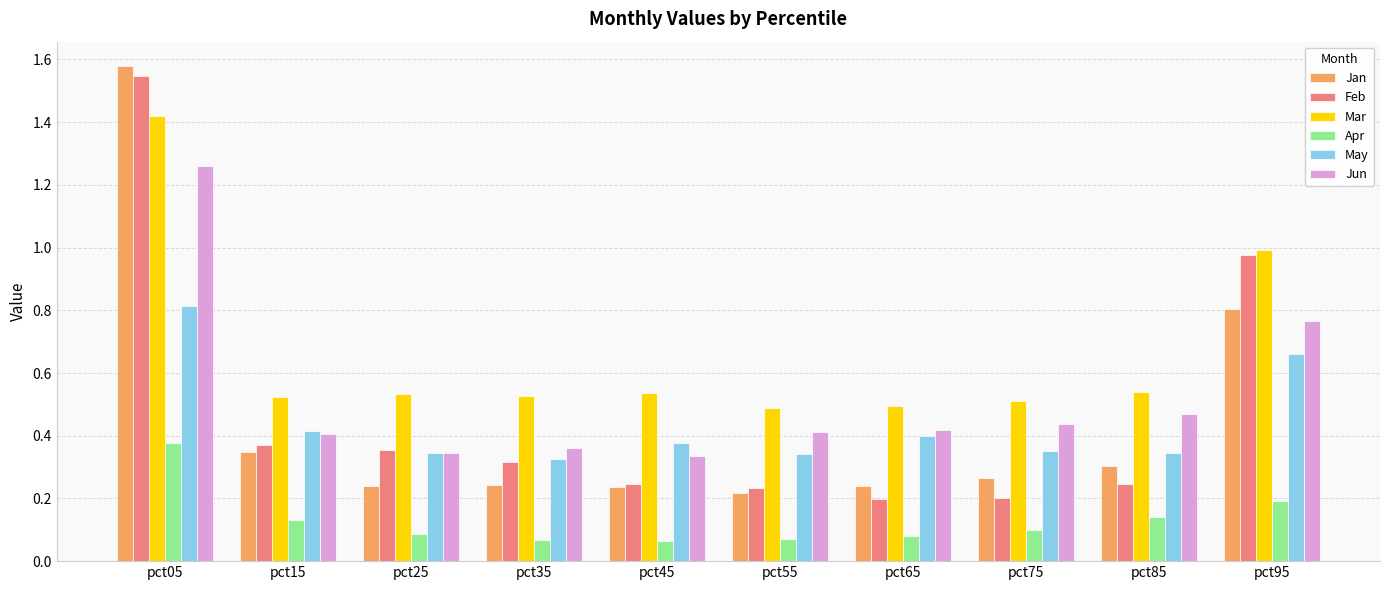

At which category does the chart reach its peak across all series?

pct05